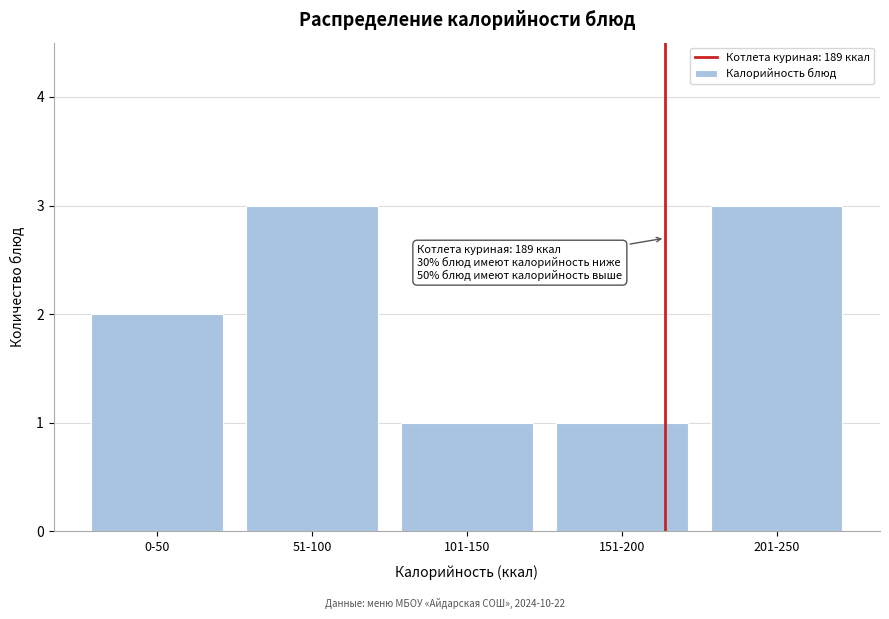

Reading right to left, transcribe all the data shown in this chart.

201-250=3	151-200=1	101-150=1	51-100=3	0-50=2